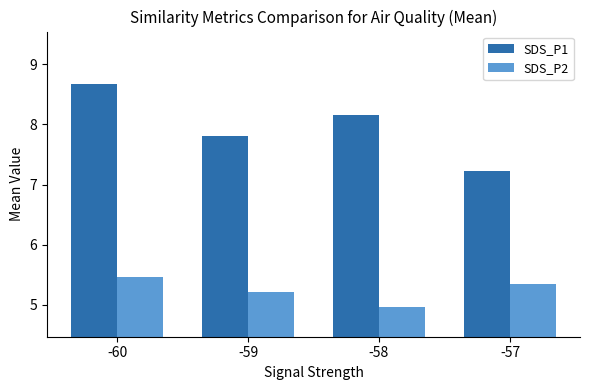

True or false: SDS_P1 has a value of 8.7 at -60.

True